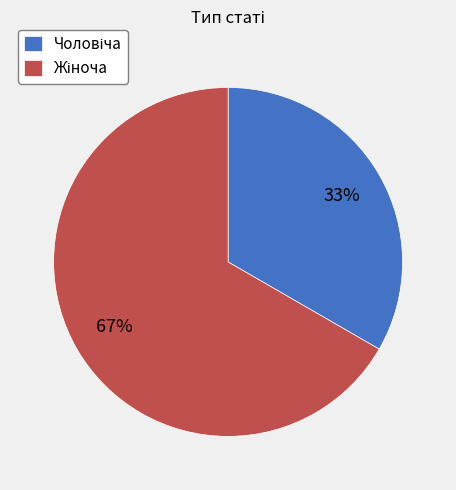

Does any single category account for the majority?

Yes